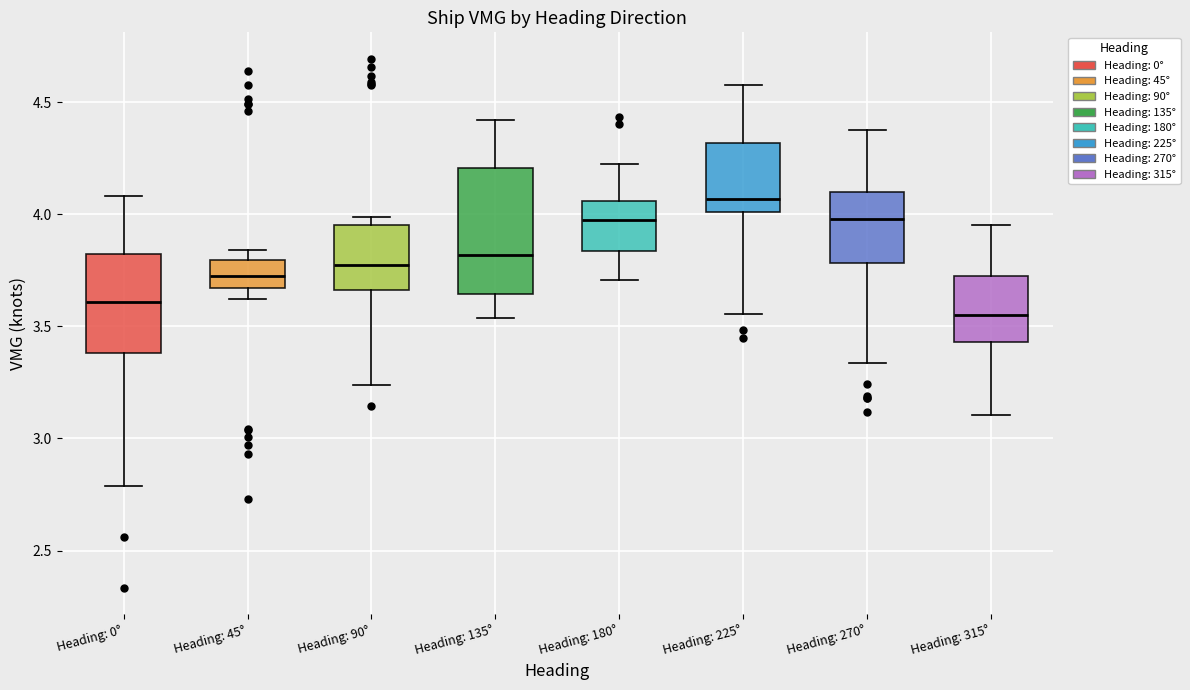

Reading left to right, read every box against the y-axis: the position of its median line, the range the box covers, and the ends of its whiskers. The values are not printed on the chart, so give them approximately, as read against the axis.

Heading: 0°: median 3.60, box 3.40 to 3.80, whiskers 2.80 to 4.10
Heading: 45°: median 3.70, box 3.65 to 3.80, whiskers 3.60 to 3.85
Heading: 90°: median 3.75, box 3.65 to 3.95, whiskers 3.25 to 4.00
Heading: 135°: median 3.80, box 3.65 to 4.20, whiskers 3.55 to 4.40
Heading: 180°: median 4.00, box 3.85 to 4.05, whiskers 3.70 to 4.20
Heading: 225°: median 4.05, box 4.00 to 4.30, whiskers 3.55 to 4.60
Heading: 270°: median 4.00, box 3.80 to 4.10, whiskers 3.35 to 4.35
Heading: 315°: median 3.55, box 3.45 to 3.70, whiskers 3.10 to 3.95